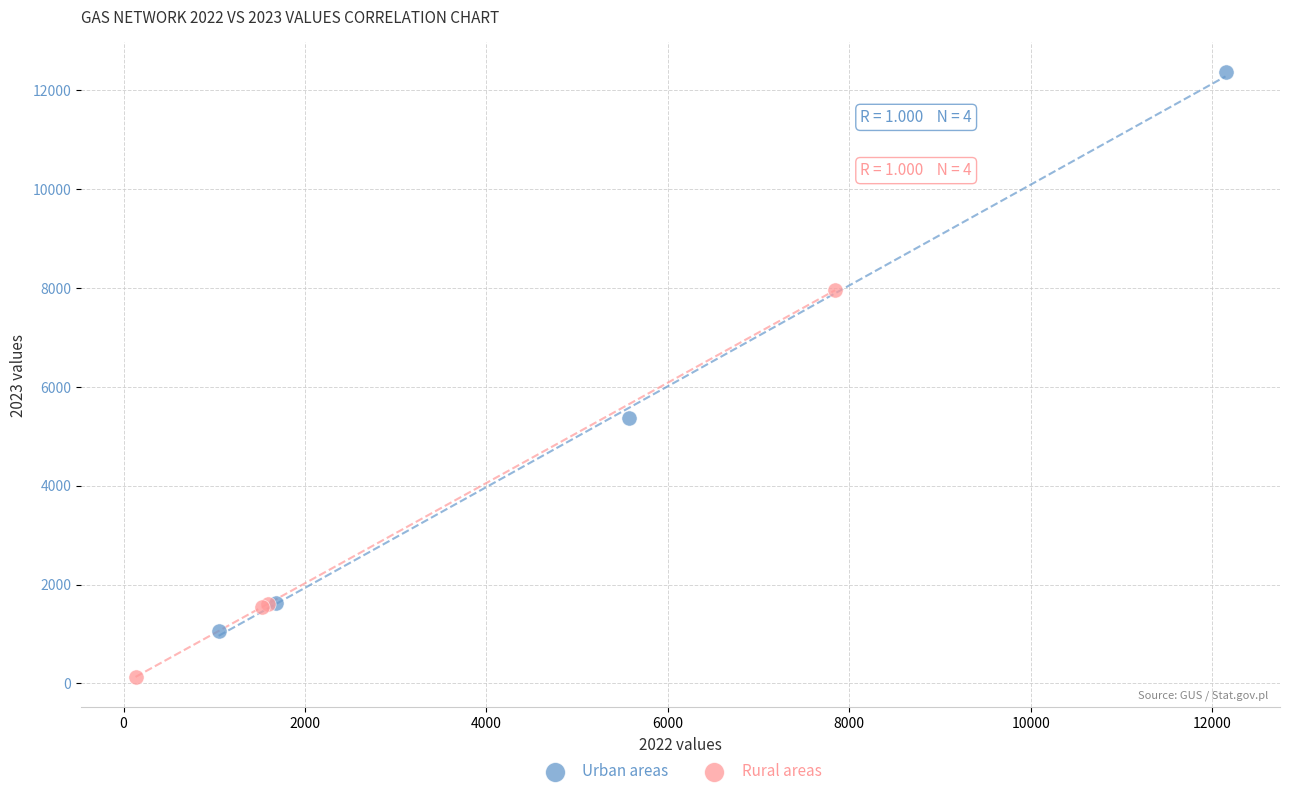

Which series contains the highest Y value?

Urban areas